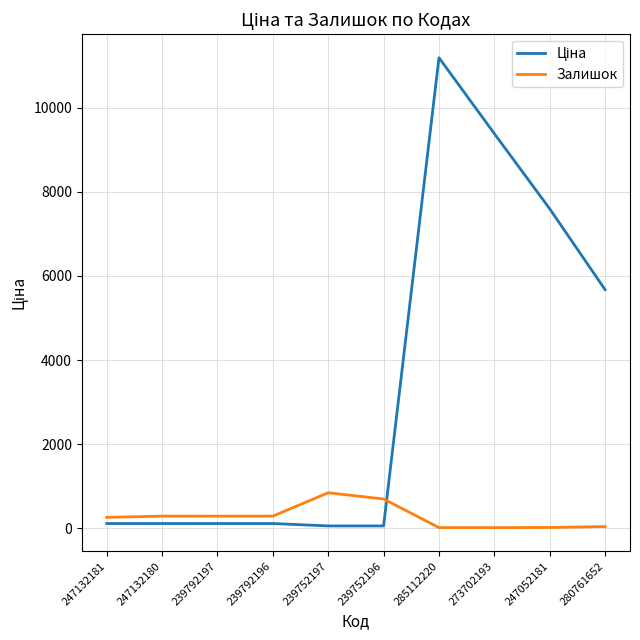

At which category is the sum across all series the highest?

285112220